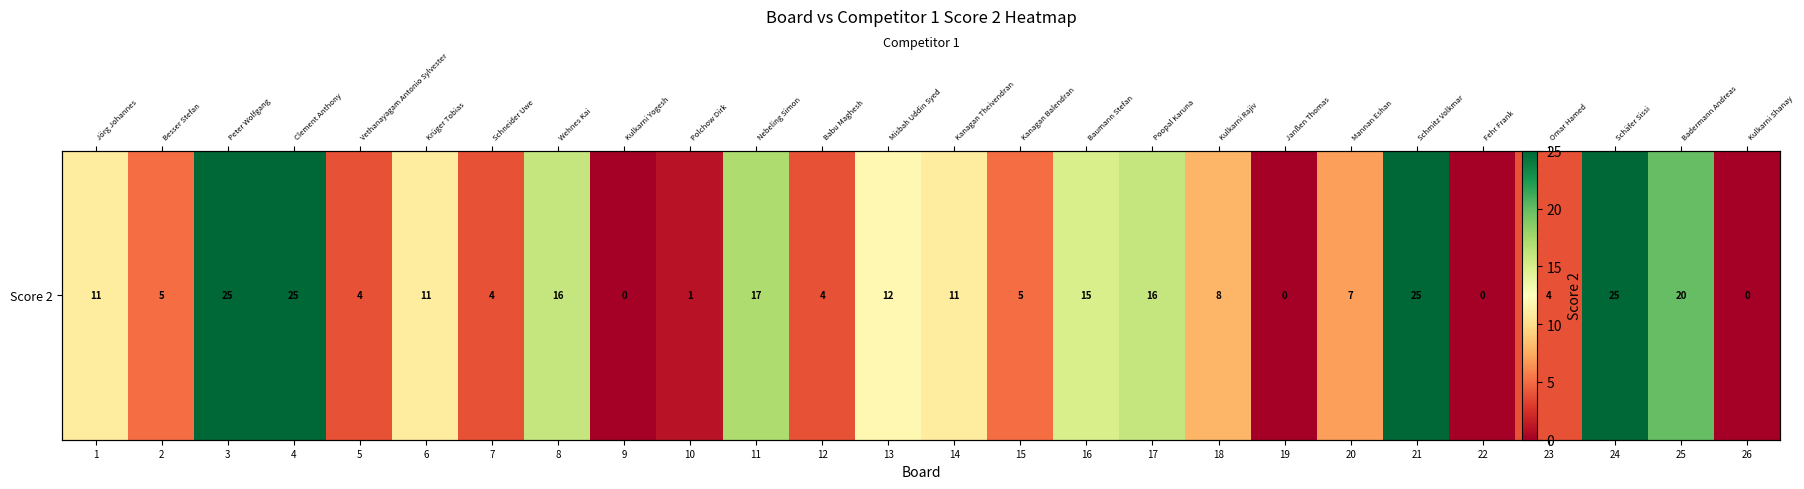

List the labels in order of value, largest first.

3, 4, 21, 24, 25, 11, 8, 17, 16, 13, 1, 6, 14, 18, 20, 2, 15, 5, 7, 12, 23, 10, 9, 19, 22, 26